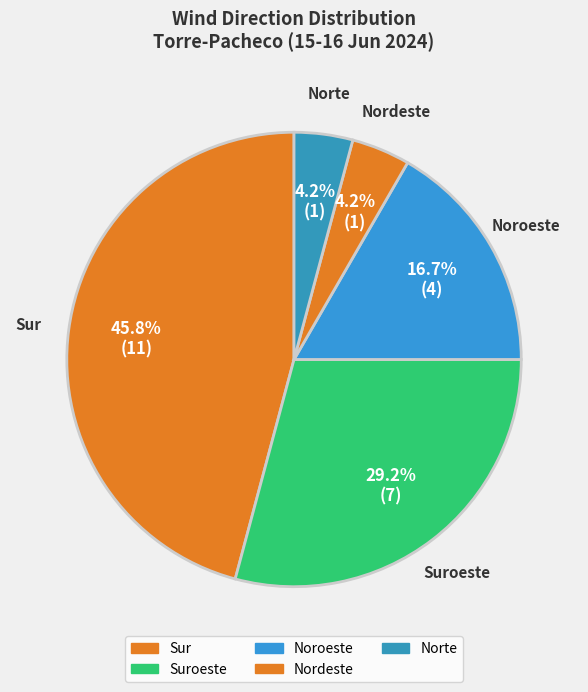

What percentage do Norte and Sur together represent?

50.0%